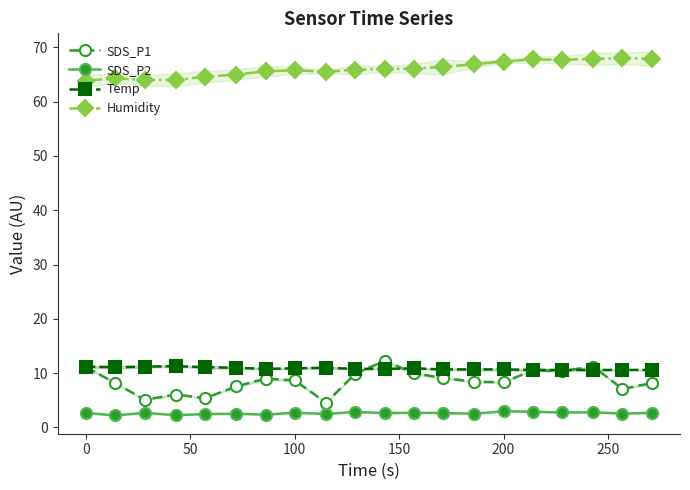

What is the highest value of the Humidity series?

68.0